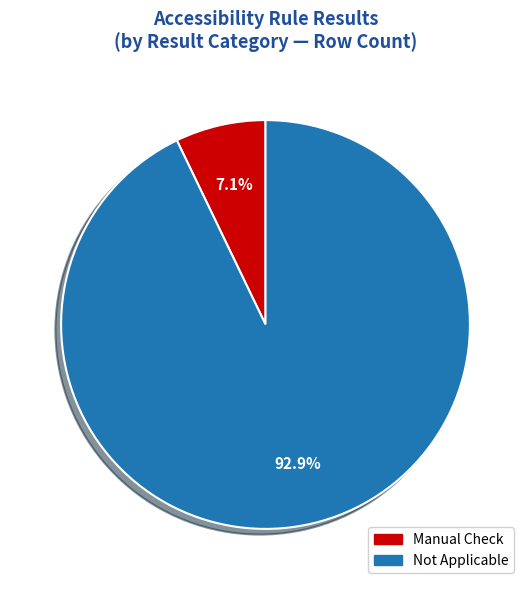

To the nearest percent, what is the difference between the largest and smallest slice percentages?

86%